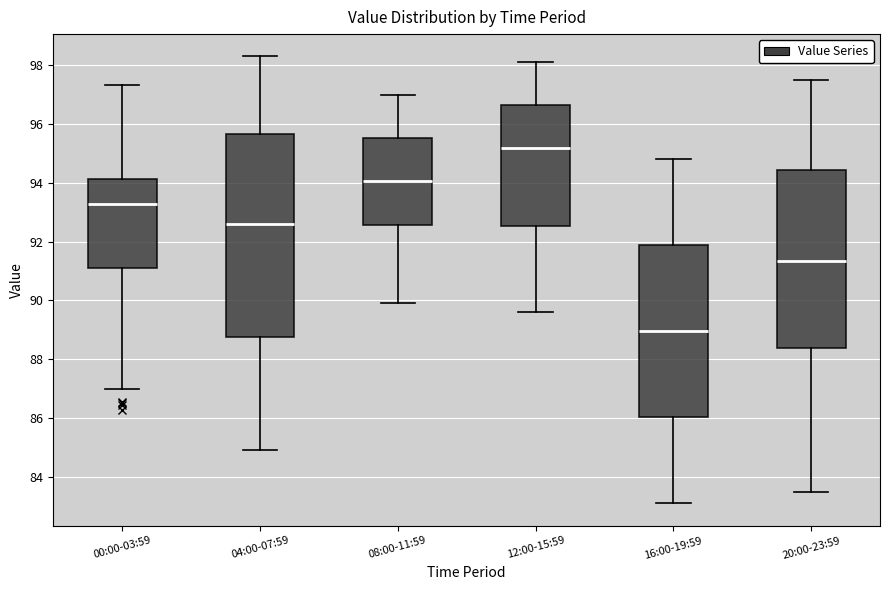

Which box has the highest median line?

12:00-15:59